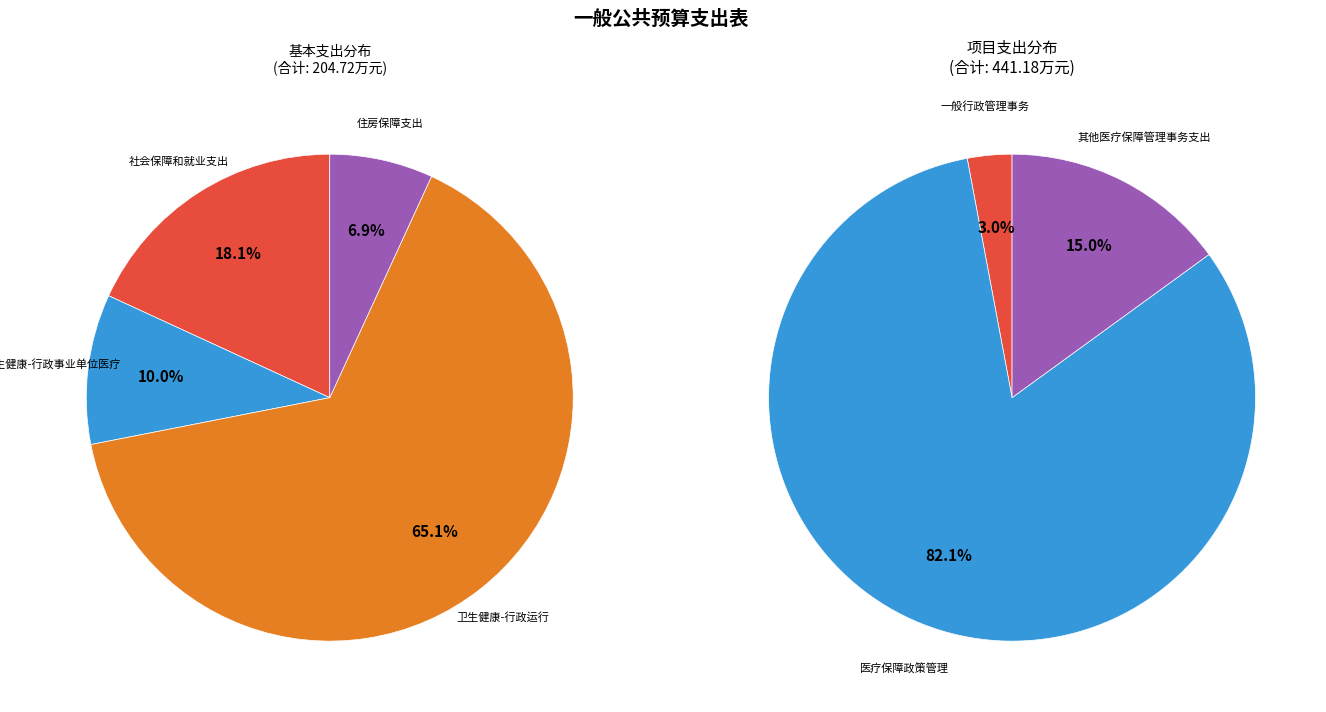

Is 住房保障支出 the majority of the pie?

No